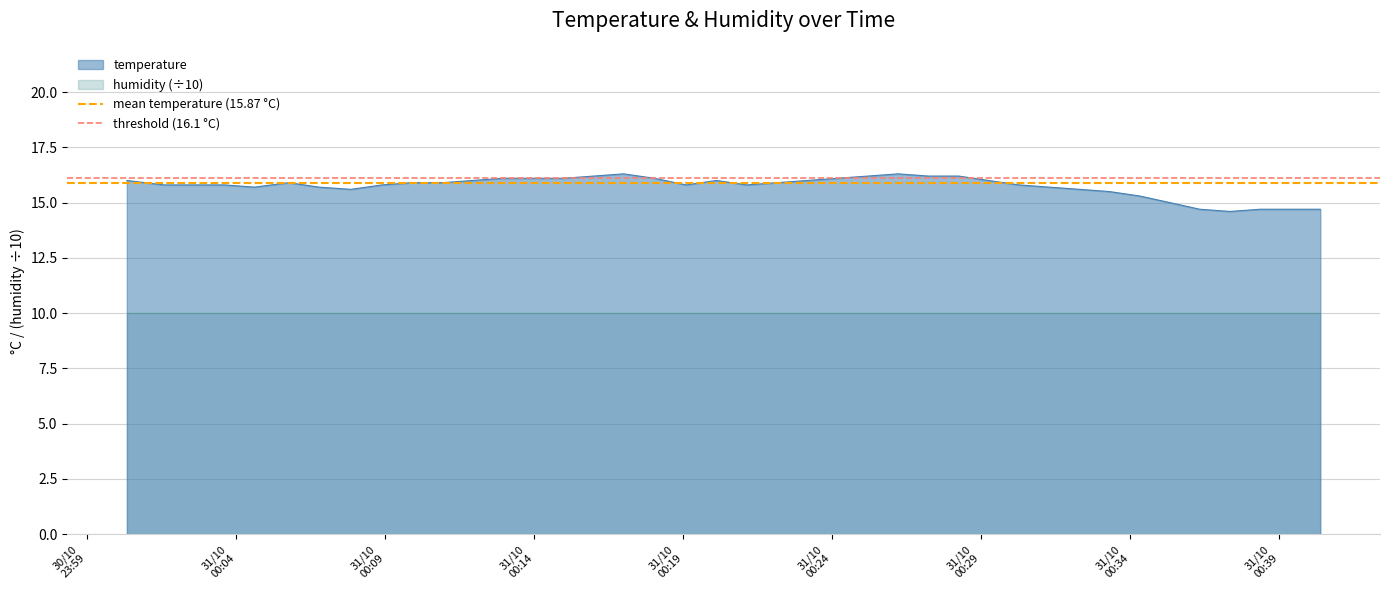

What is the minimum value for temperature?

14.6